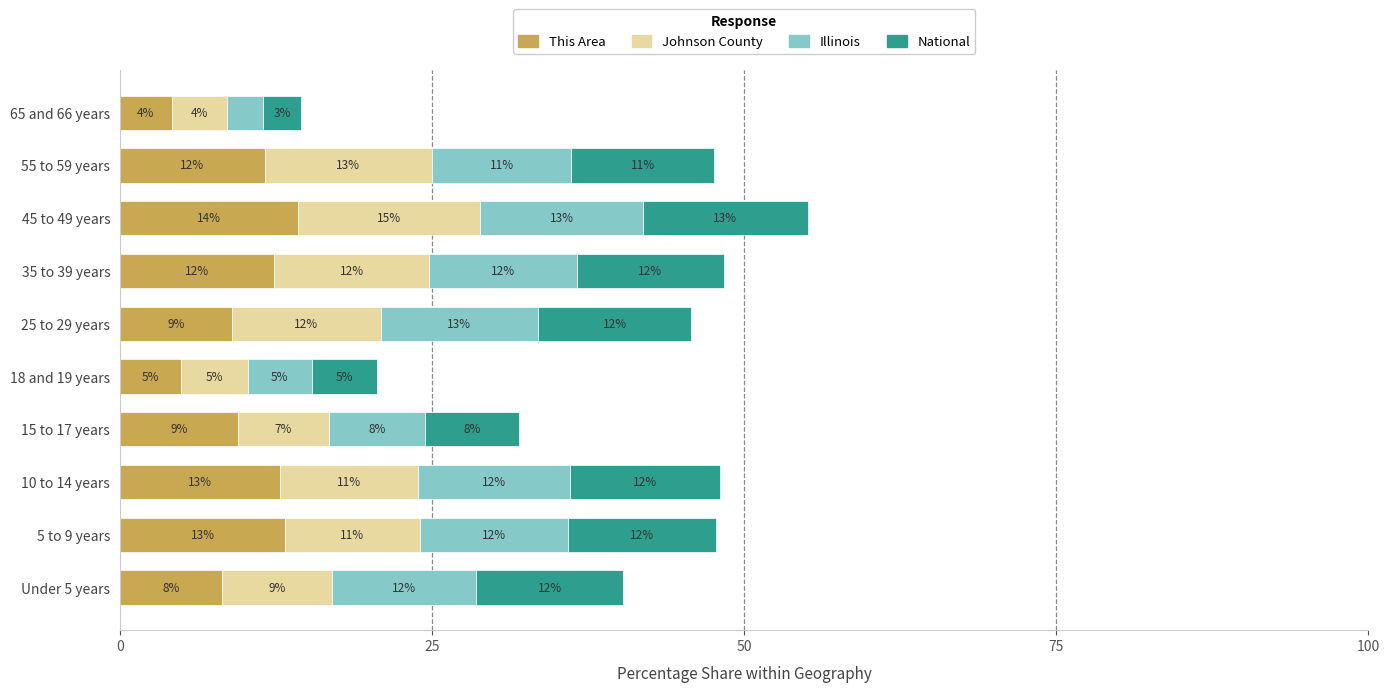

The This Area series shows 3.8 at 25 to 29 years. True or false?

False